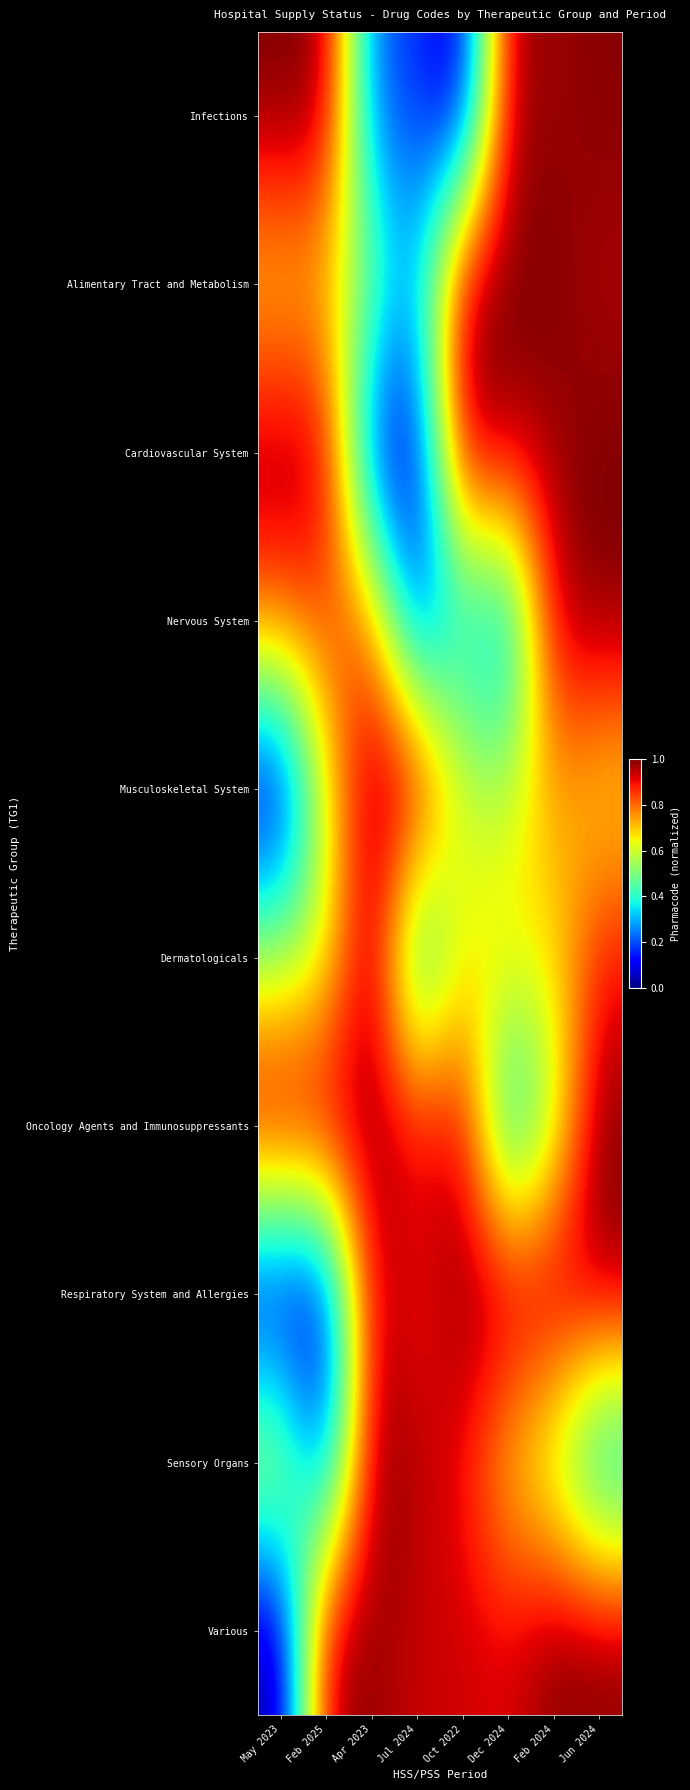

At Jul 2024, list the series in order from largest to smallest.

Musculoskeletal System, Sensory Organs, Various, Oncology Agents and Immunosuppressants, Respiratory System and Allergies, Alimentary Tract and Metabolism, Dermatologicals, Infections, Nervous System, Cardiovascular System